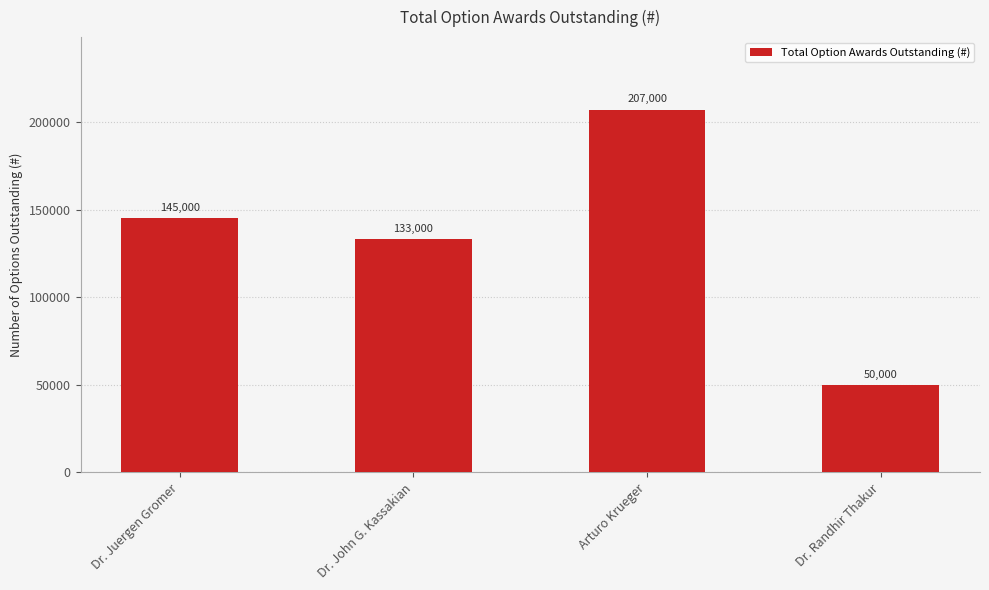

How many bars are there in total?

4